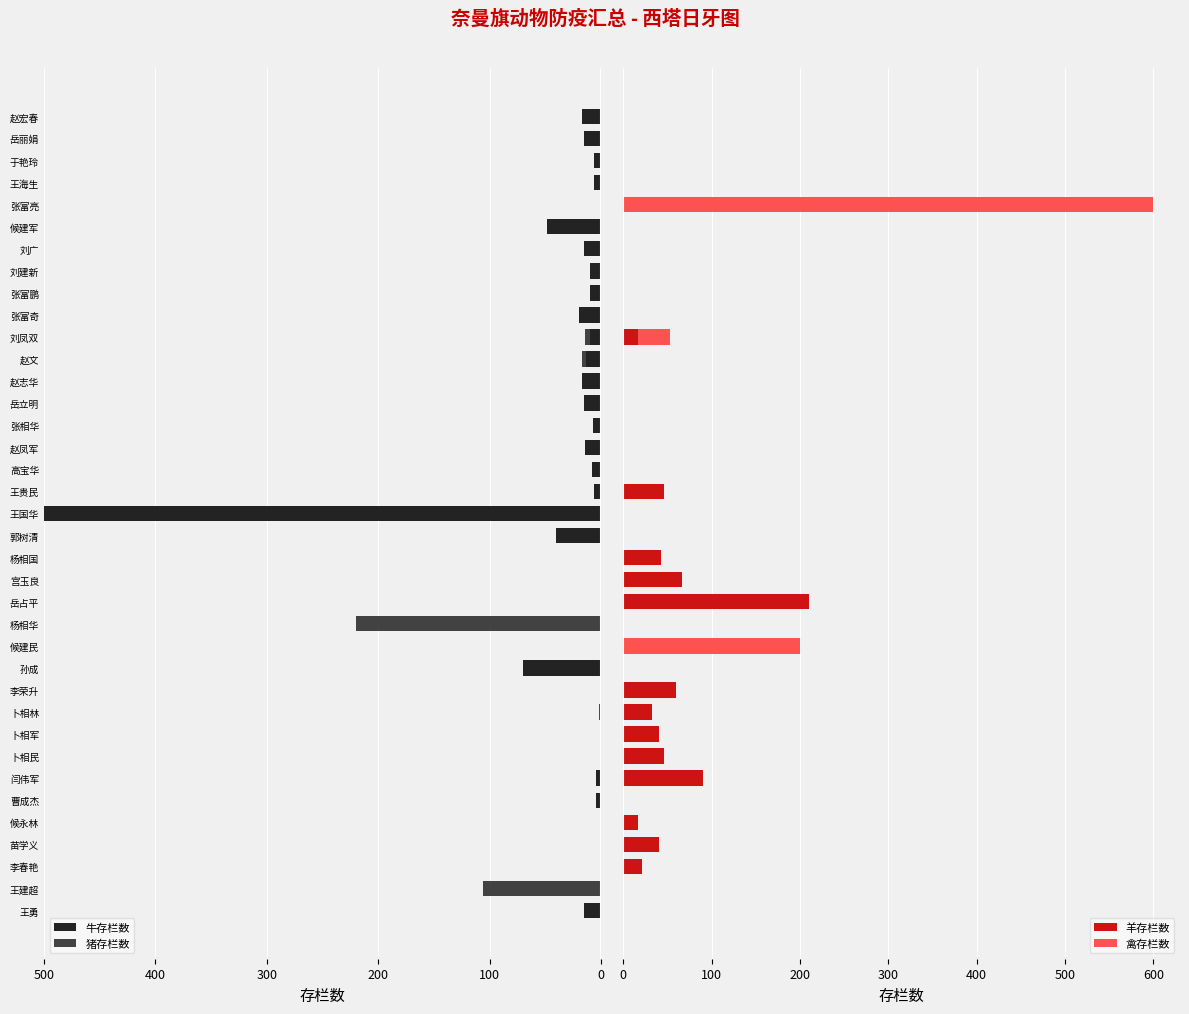

The value of 牛存栏数 at 岳占平 is 253. True or false?

False